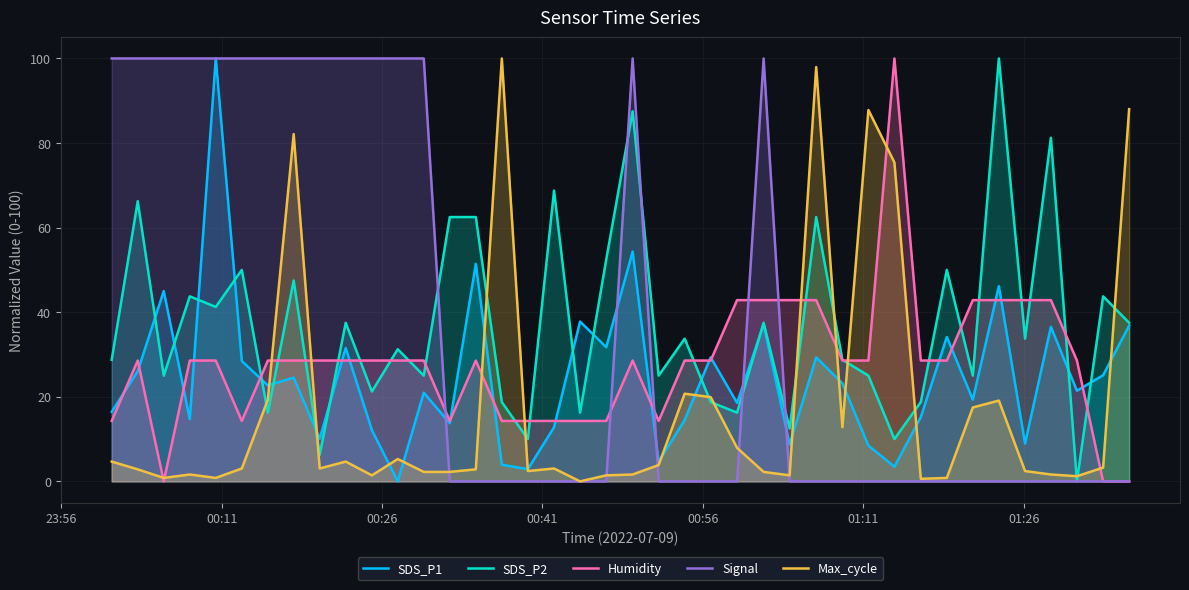

What is the greatest value displayed?

100.0